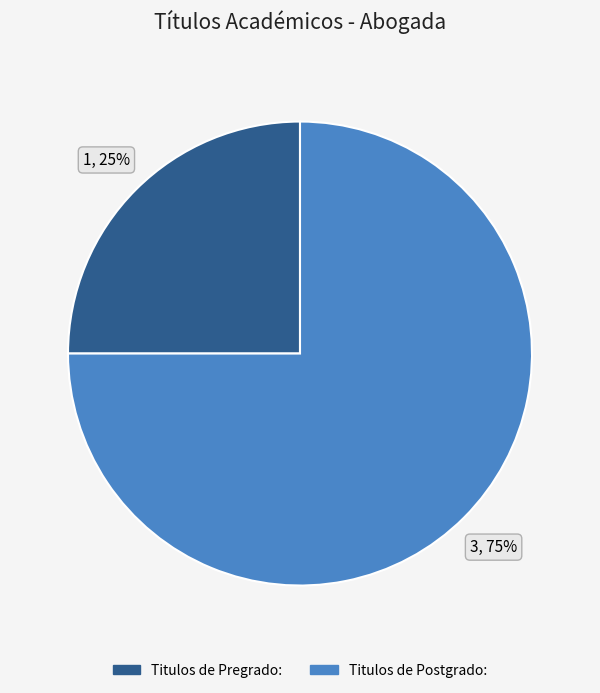

Is the sum of Titulos de Pregrado: and Titulos de Postgrado: greater than half?

Yes